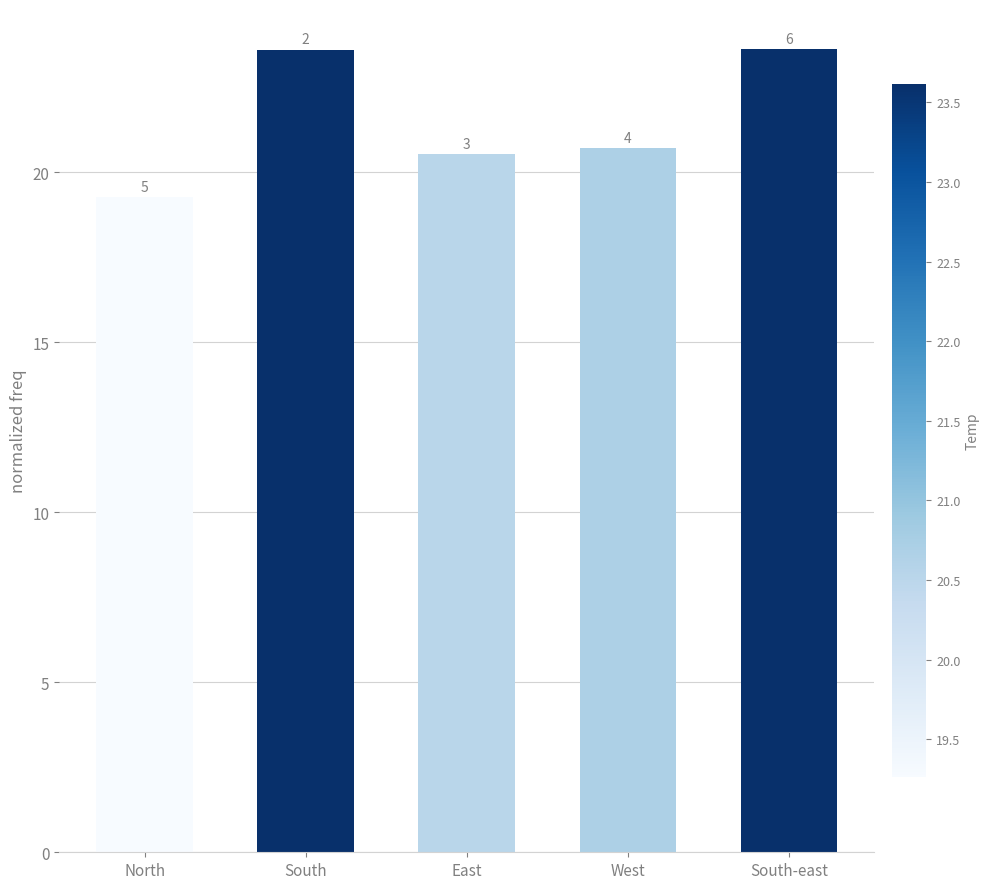

Rank the categories by value from lowest to highest.

North, East, West, South, South-east